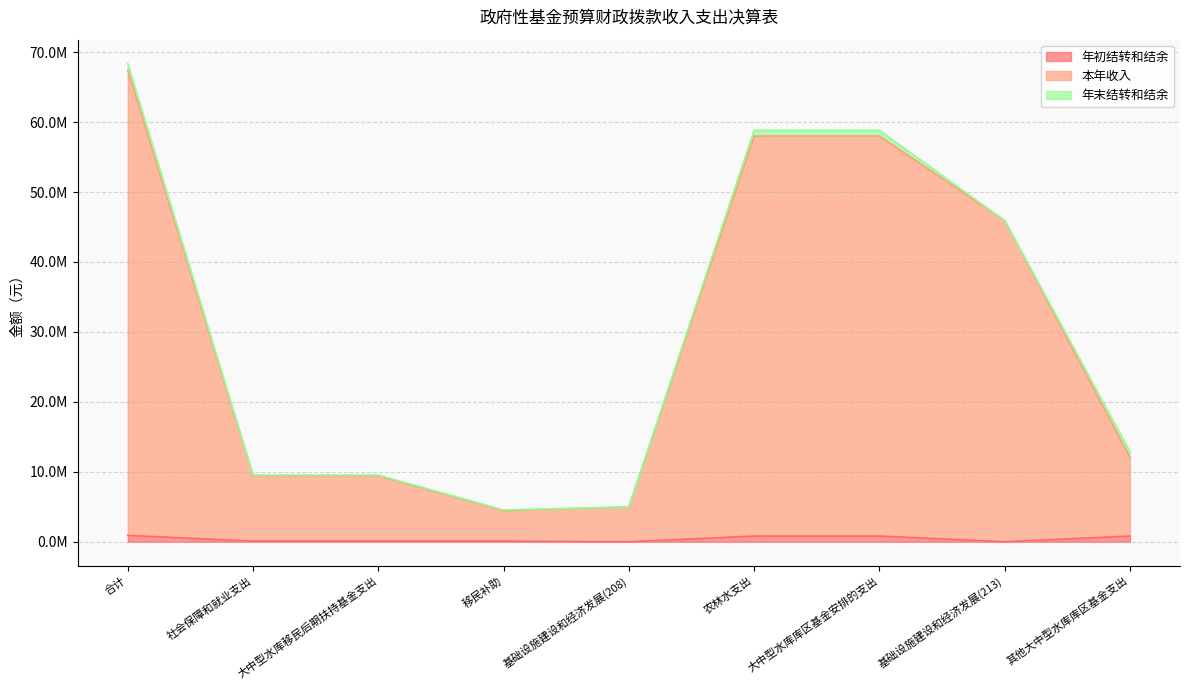

What is the label of the 6th point from the right?

移民补助